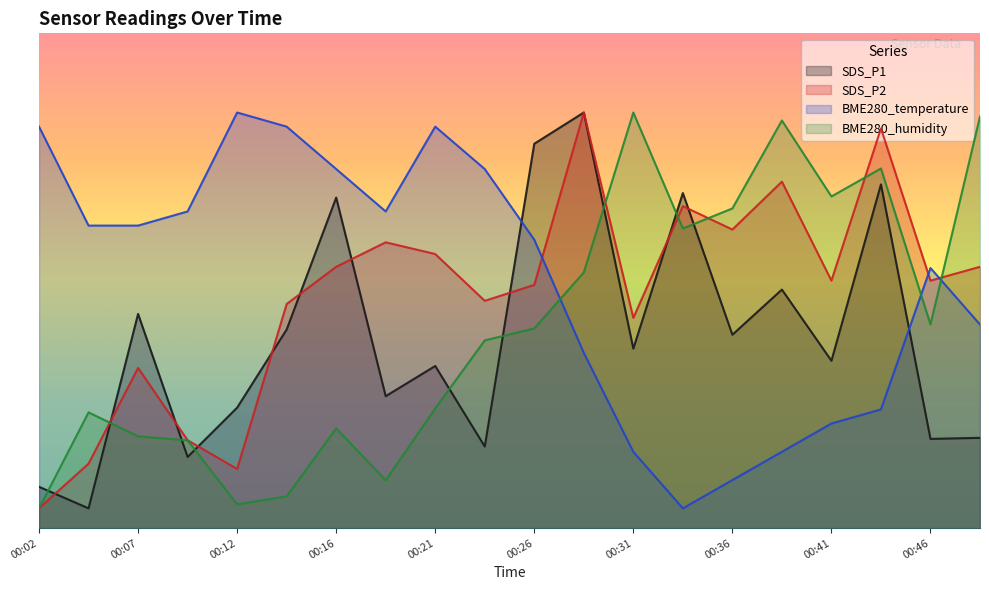

What is the value of the BME280_humidity point at the 9th from the left?

12.1